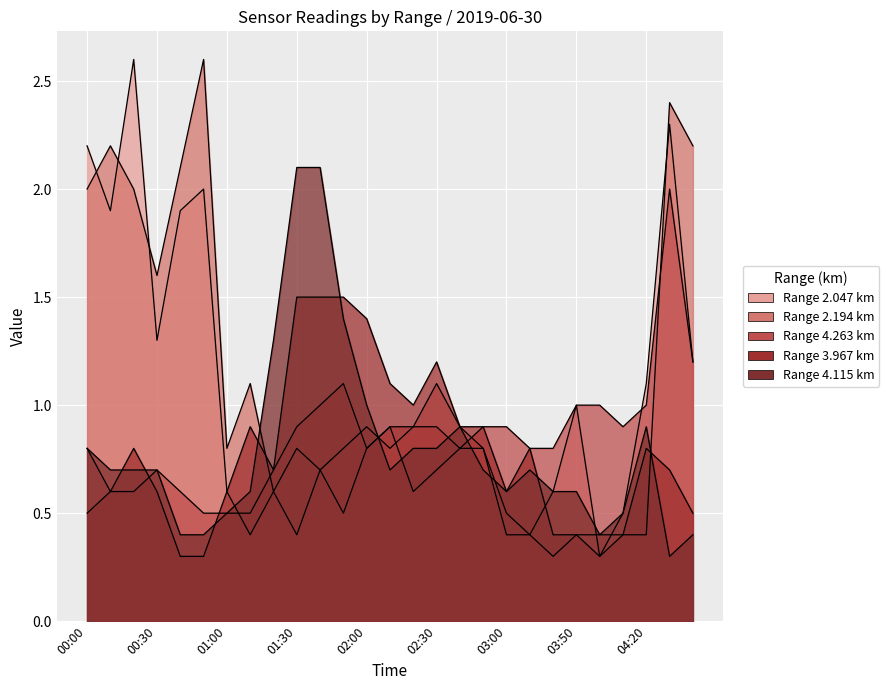

At which category does 3.967 reach its first local peak?

00:20